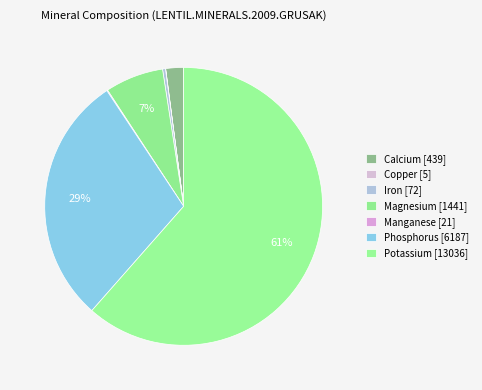

Is it true that Copper is 0% of the pie?

True